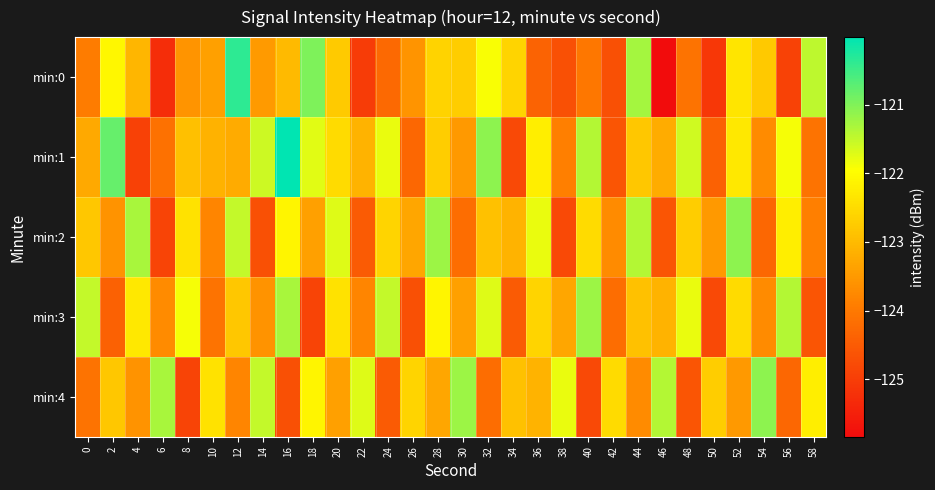

Reading left to right, what are all the values shown in this chart?

min:0: 0=-123.9	2=-122.1	4=-123.0	6=-125.3	8=-123.6	10=-123.4	12=-120.4	14=-123.5	16=-123.0	18=-121.0	20=-122.8	22=-125.0	24=-124.3	26=-123.6	28=-122.6	30=-122.7	32=-121.9	34=-122.6	36=-124.4	38=-124.7	40=-124.0	42=-124.7	44=-121.3	46=-125.8	48=-124.1	50=-125.1	52=-122.3	54=-122.8	56=-124.9	58=-121.5
min:1: 0=-123.2	2=-120.8	4=-124.9	6=-124.1	8=-122.9	10=-123.1	12=-123.2	14=-121.6	16=-120.0	18=-121.7	20=-122.5	22=-123.1	24=-121.8	26=-124.3	28=-122.7	30=-123.5	32=-121.1	34=-124.8	36=-122.2	38=-123.9	40=-121.4	42=-124.6	44=-122.8	46=-123.2	48=-121.6	50=-124.4	52=-122.3	54=-123.7	56=-121.9	58=-124.1
min:2: 0=-122.8	2=-123.6	4=-121.3	6=-124.9	8=-122.4	10=-123.8	12=-121.5	14=-124.7	16=-122.1	18=-123.4	20=-121.7	22=-124.5	24=-122.6	26=-123.3	28=-121.2	30=-124.2	32=-122.9	34=-123.1	36=-121.8	38=-124.8	40=-122.5	42=-123.7	44=-121.4	46=-124.6	48=-122.7	50=-123.5	52=-121.1	54=-124.3	56=-122.2	58=-123.9
min:3: 0=-121.5	2=-124.4	4=-122.3	6=-123.7	8=-121.9	10=-124.1	12=-122.8	14=-123.6	16=-121.3	18=-124.9	20=-122.4	22=-123.8	24=-121.5	26=-124.7	28=-122.1	30=-123.4	32=-121.7	34=-124.5	36=-122.6	38=-123.3	40=-121.2	42=-124.2	44=-122.9	46=-123.1	48=-121.8	50=-124.8	52=-122.5	54=-123.7	56=-121.4	58=-124.6
min:4: 0=-124.1	2=-122.8	4=-123.6	6=-121.3	8=-124.9	10=-122.4	12=-123.8	14=-121.5	16=-124.7	18=-122.1	20=-123.4	22=-121.7	24=-124.5	26=-122.6	28=-123.3	30=-121.2	32=-124.2	34=-122.9	36=-123.1	38=-121.8	40=-124.8	42=-122.5	44=-123.7	46=-121.4	48=-124.6	50=-122.7	52=-123.5	54=-121.1	56=-124.3	58=-122.2